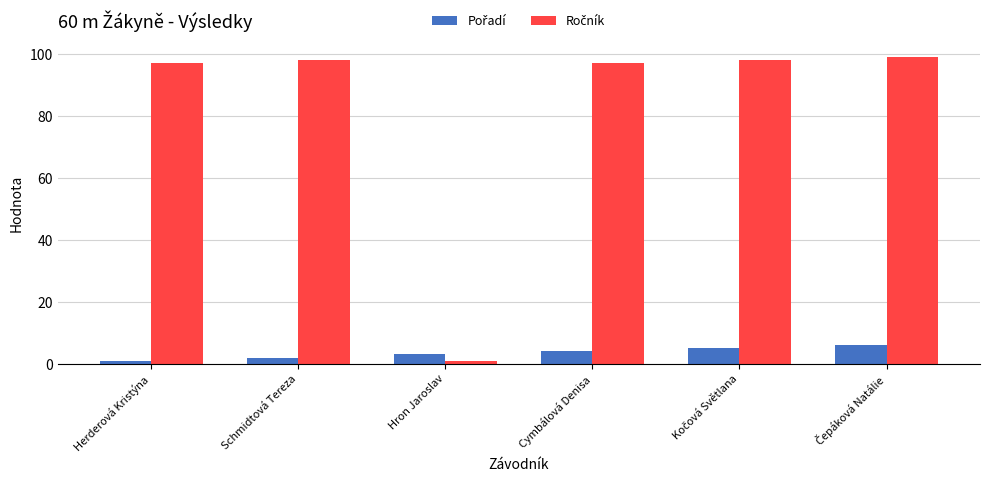

At how many categories does at least one series exceed 86?

5